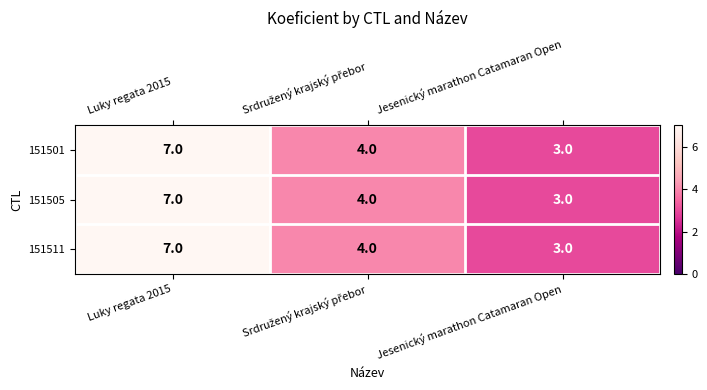

Reading left to right, what are all the values shown in this chart?

151501: 7	4	3
151505: 7	4	3
151511: 7	4	3